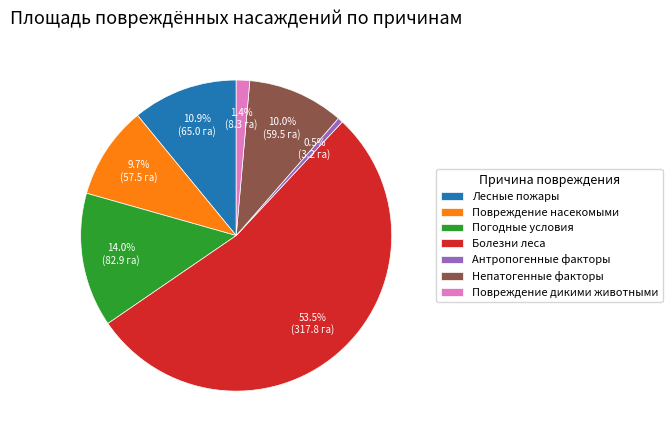

How many segments does this pie chart have?

7